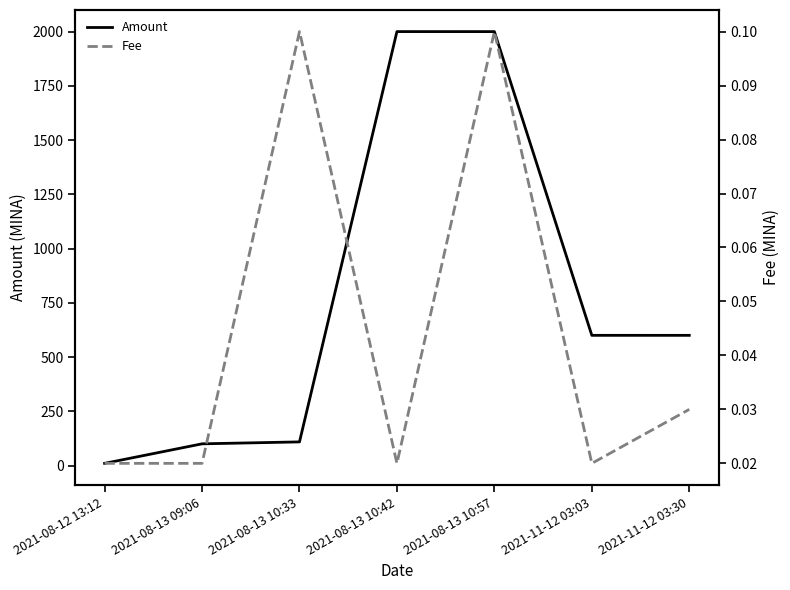

The value of Amount at 2021-08-12 13:12 is 14.5. True or false?

False